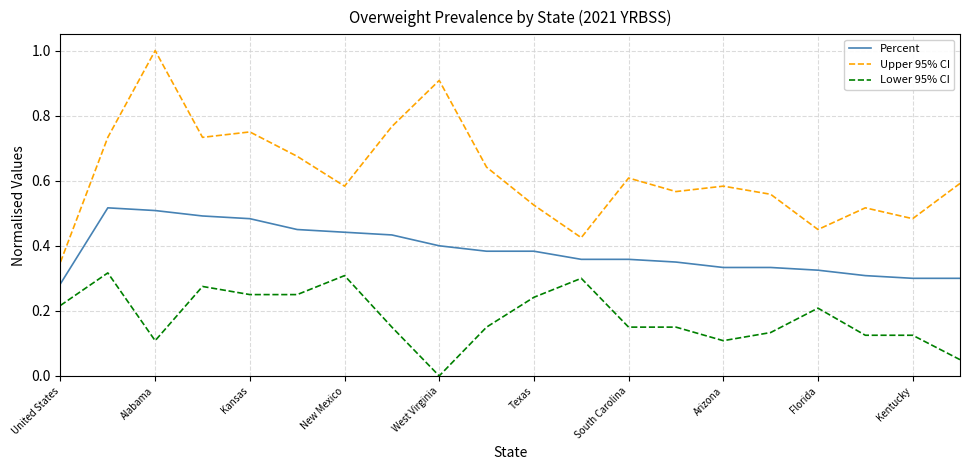

Which series has the largest total across all categories?

Upper 95% CI